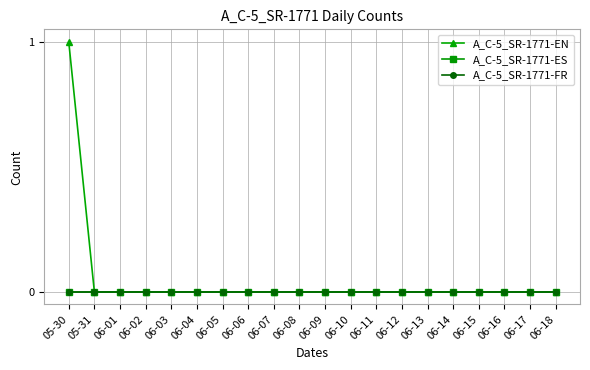

Does the chart have visible grid lines?

Yes